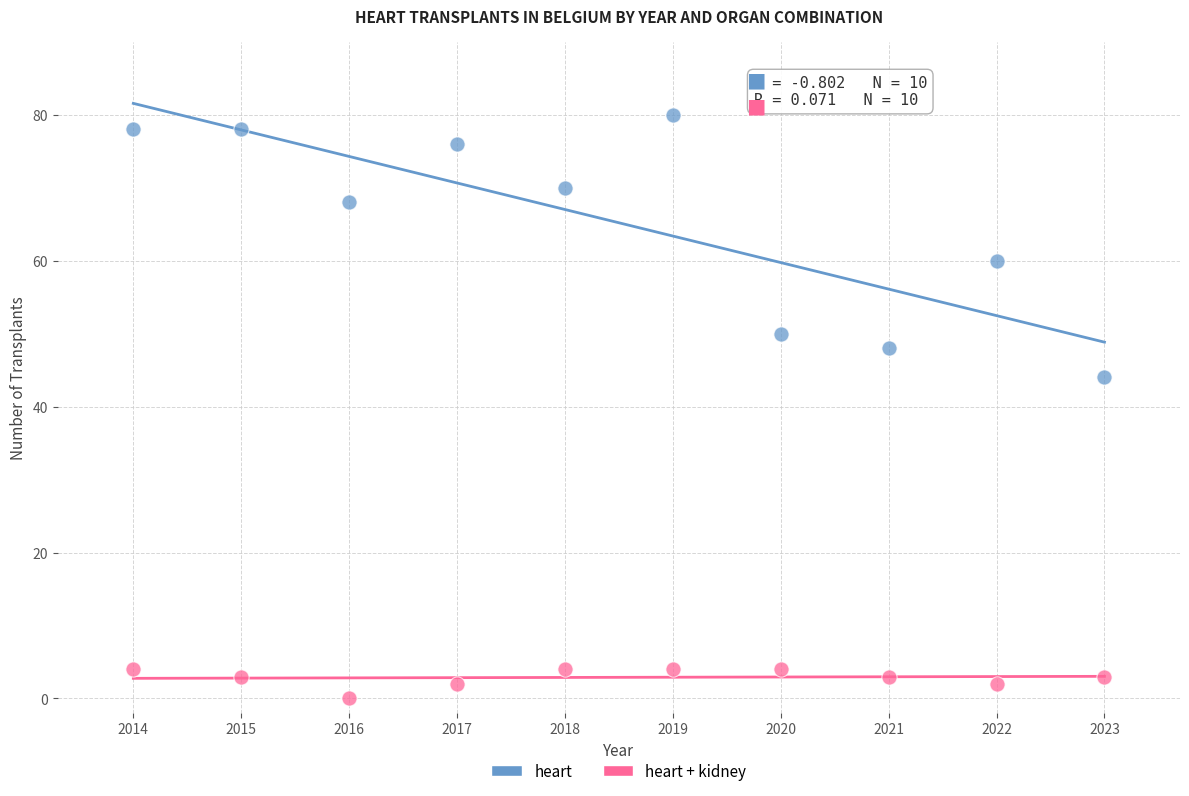

Which series has the largest Y range (max minus min)?

heart